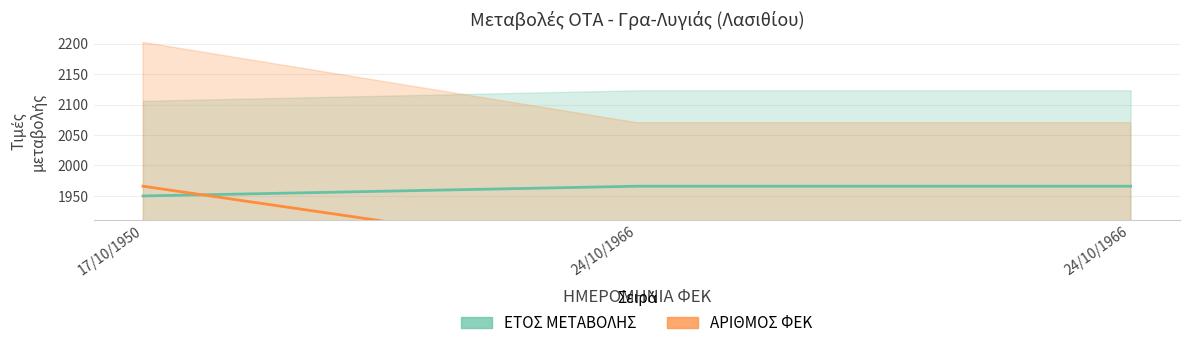

What is the maximum value shown in the chart?

1966.0